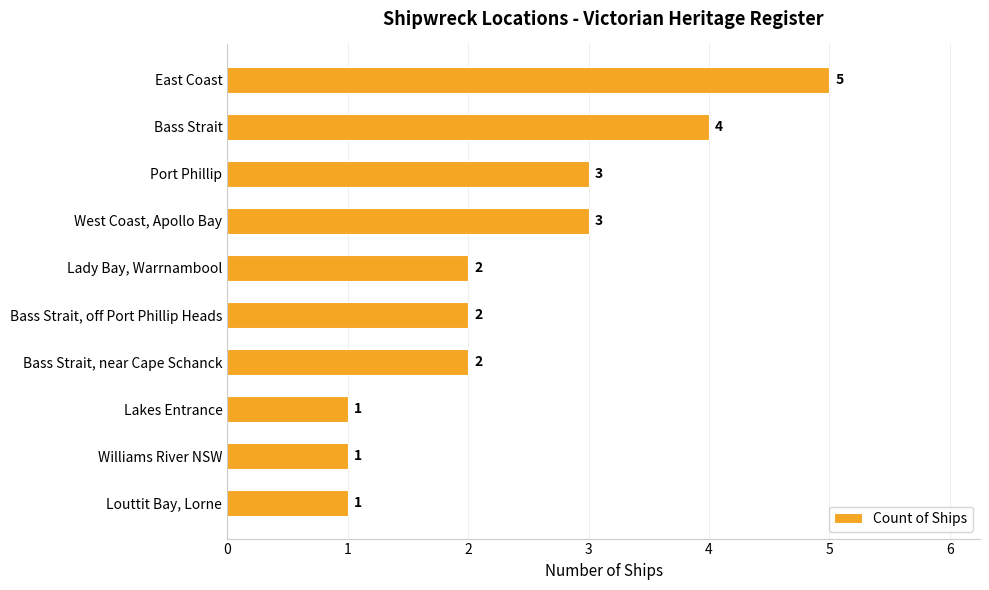

What position from the bottom is Lakes Entrance?

3